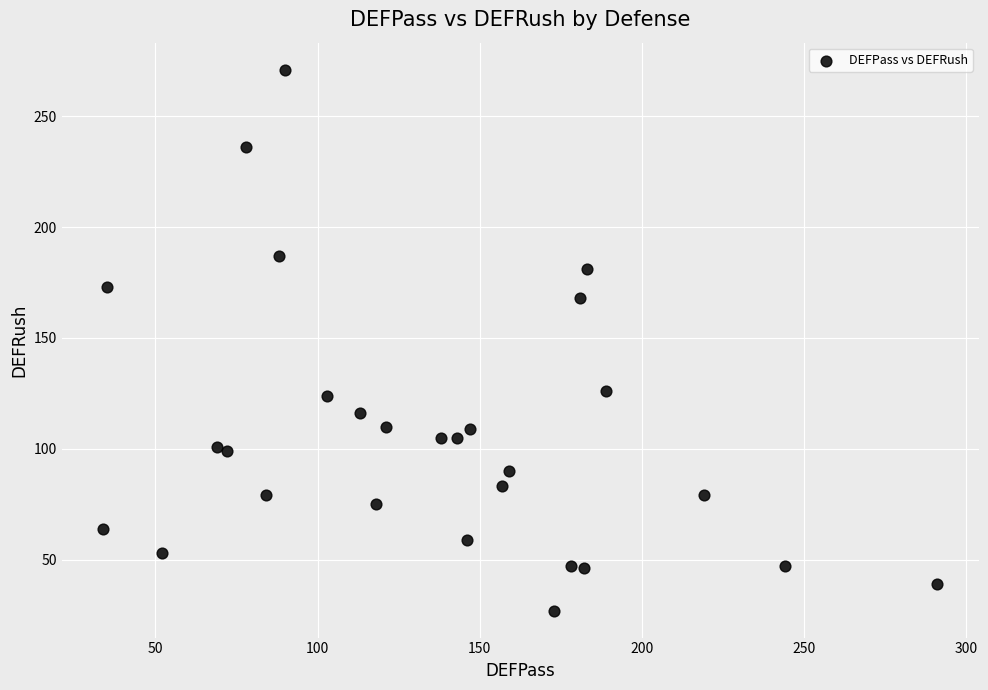

What Y value in the scatter plot is closest to 149?

168